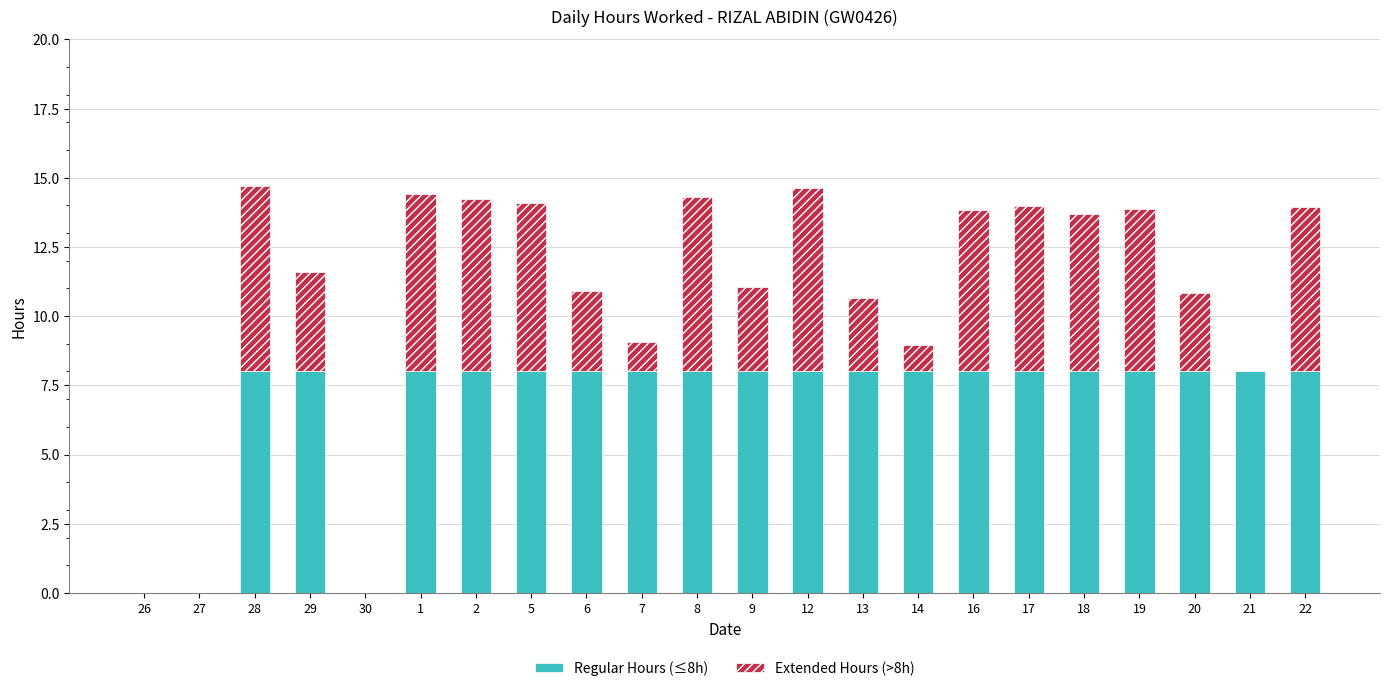

What is the total value across all series at 17?

14.0